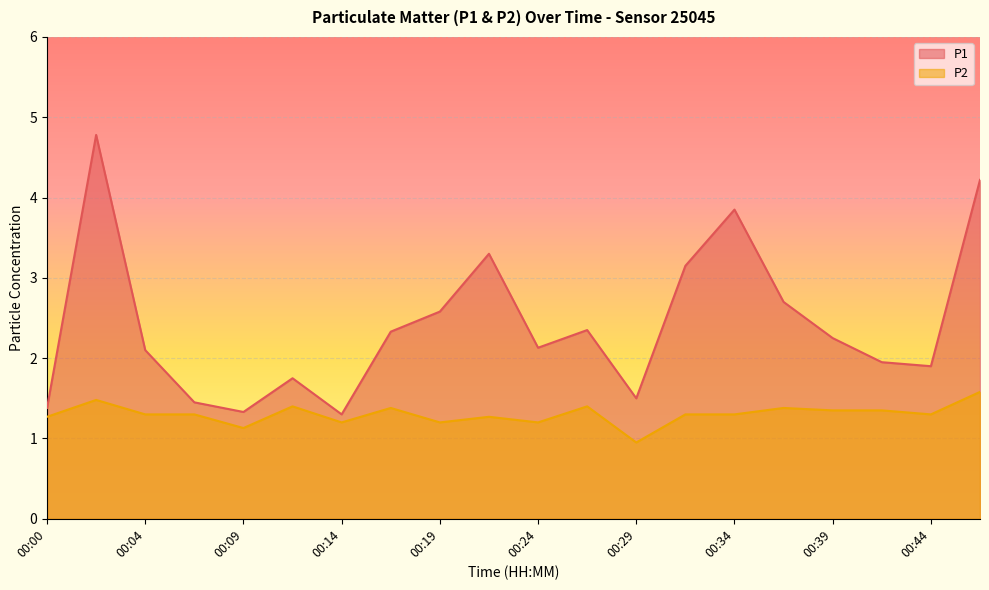

What is the value of the P2 point at the 20th from the left?

1.6